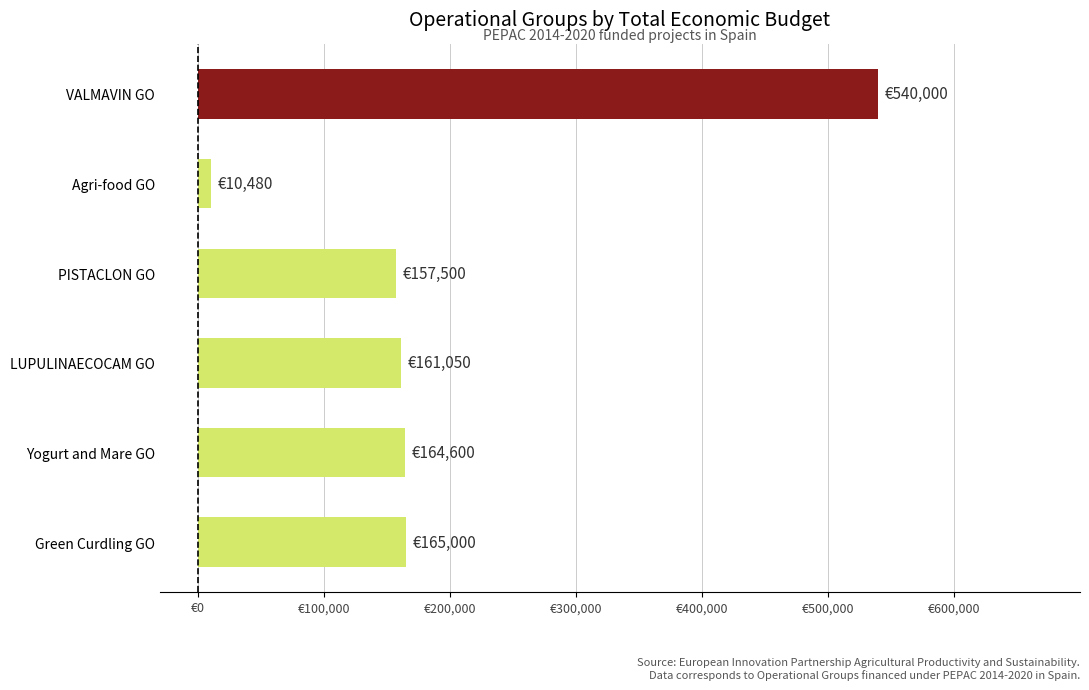

Does the chart contain stacked bars?

No